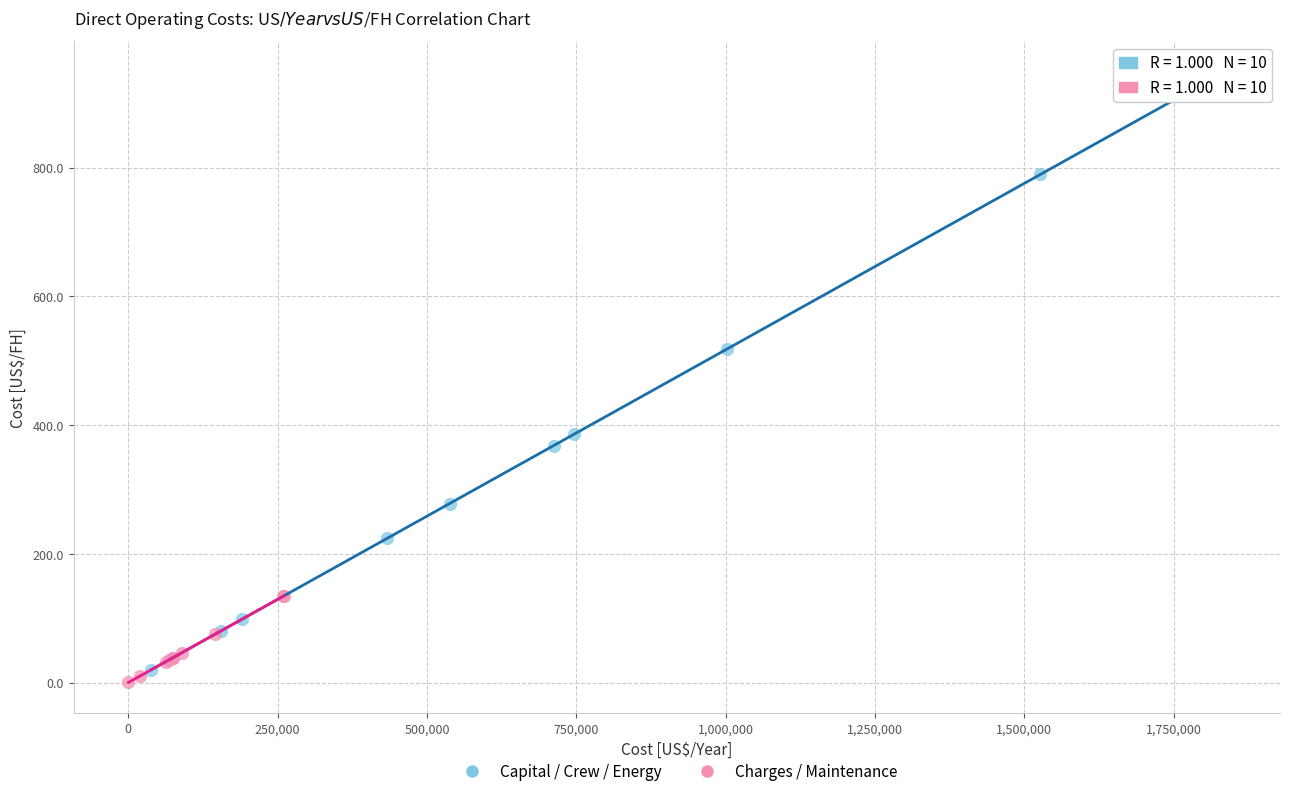

Which series has the largest Y range (max minus min)?

Capital / Crew / Energy